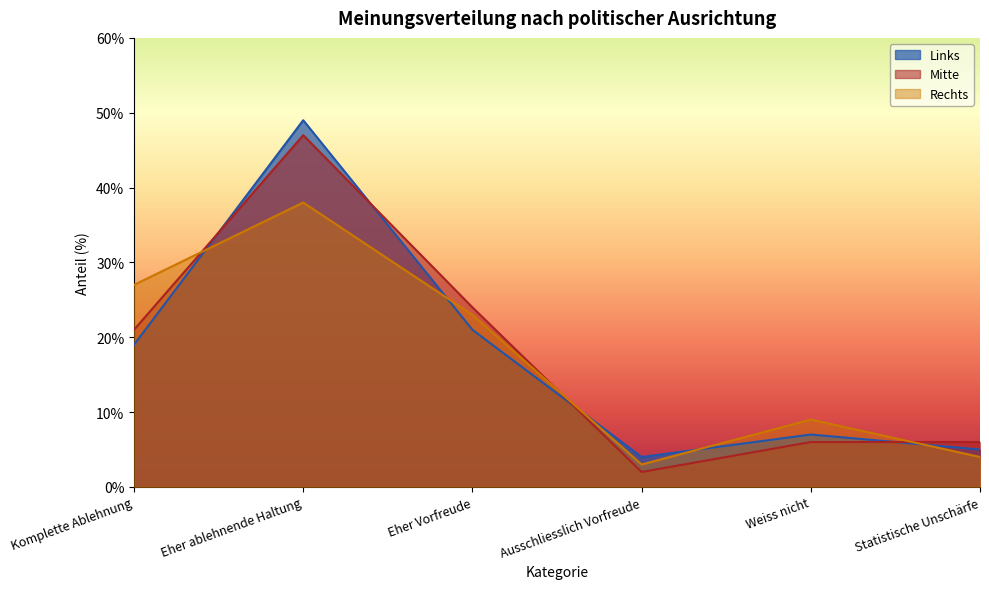

Which series ends up on top after the final intersection of Mitte and Links?

Mitte